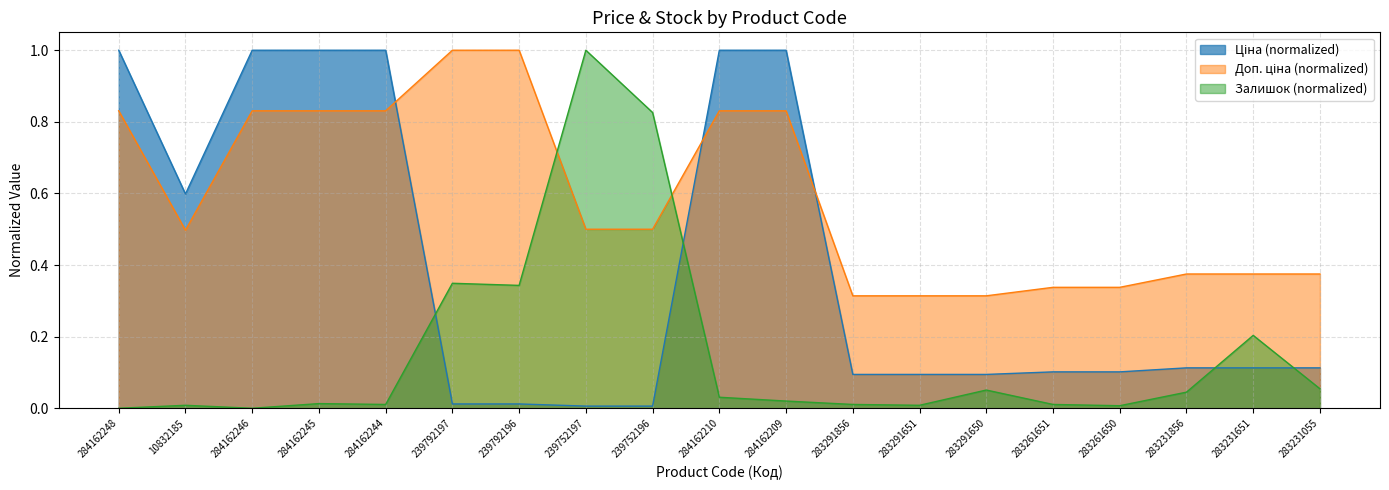

What is the difference between the highest and lowest values at 239752196?

0.8